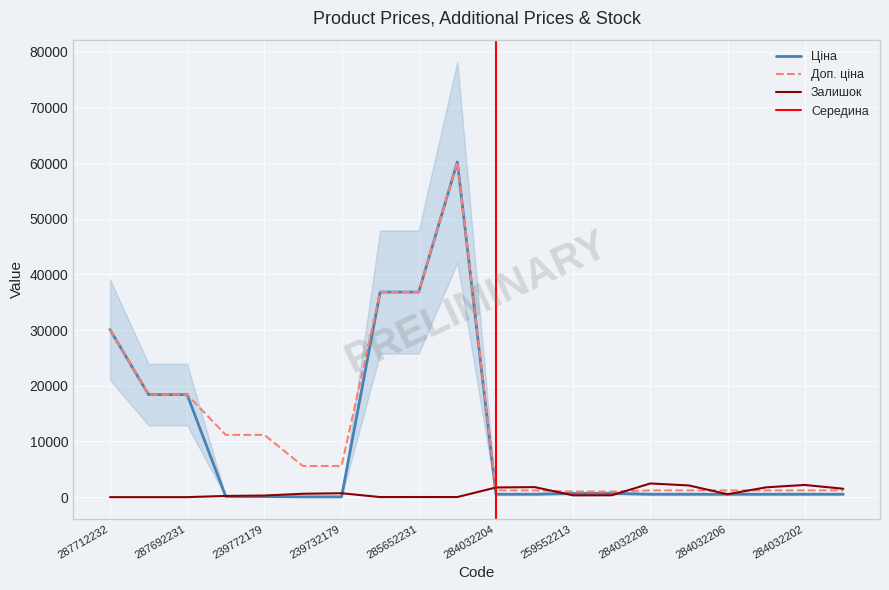

At which label does Залишок reach its peak?

284032208